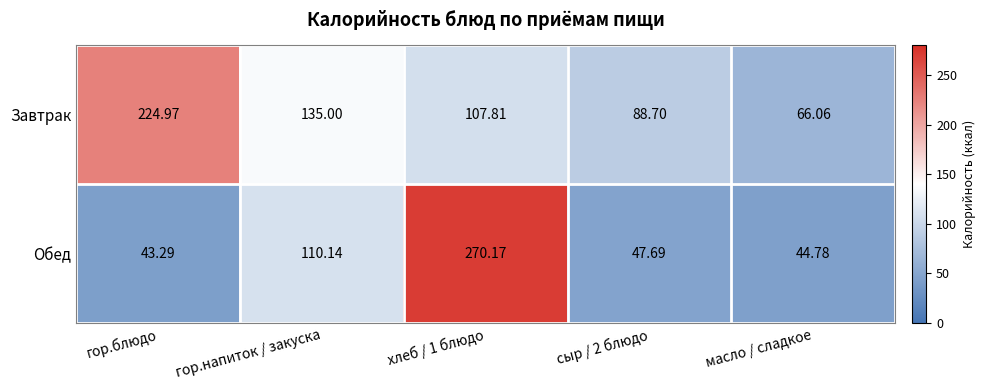

Where does the Завтрак series first go above 107?

гор.блюдо